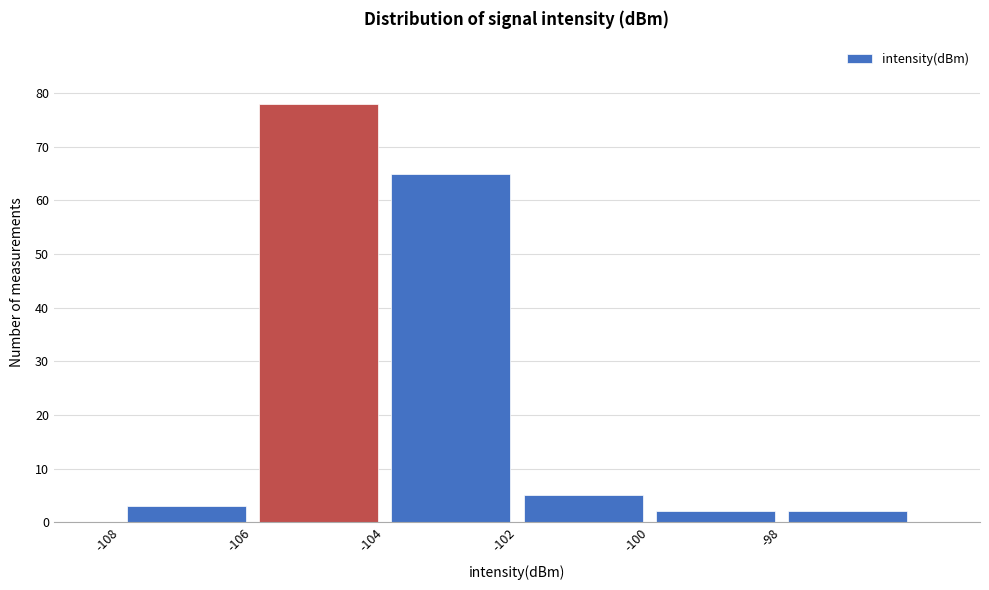

How tall is the bar that spans -102 to -100 on the x-axis? The values are not printed on the chart, so give them approximately, as read against the axis.

5